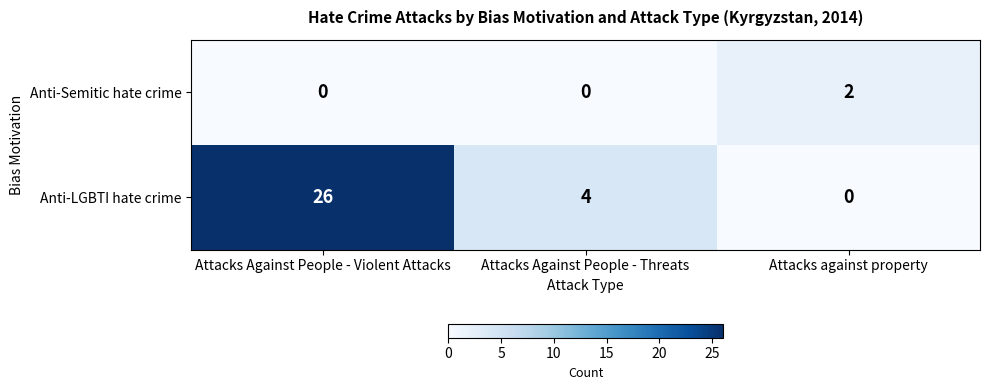

Rank the series by their maximum value, from highest to lowest.

Anti-LGBTI hate crime, Anti-Semitic hate crime